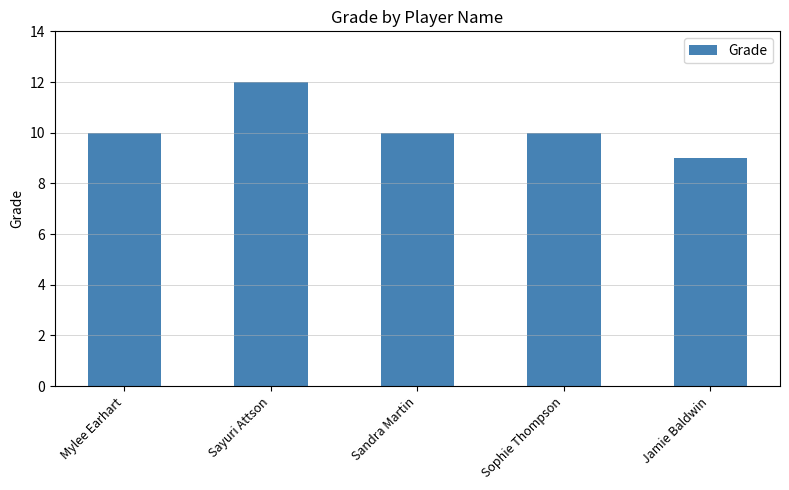

What is the maximum value shown in the chart?

12